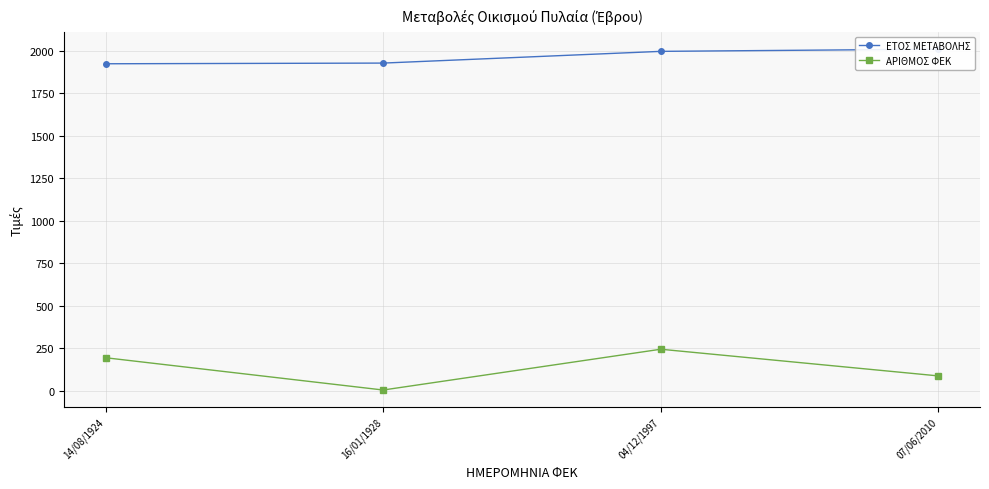

What is the value of the ΑΡΙΘΜΟΣ ΦΕΚ point at the 1st from the left?

194